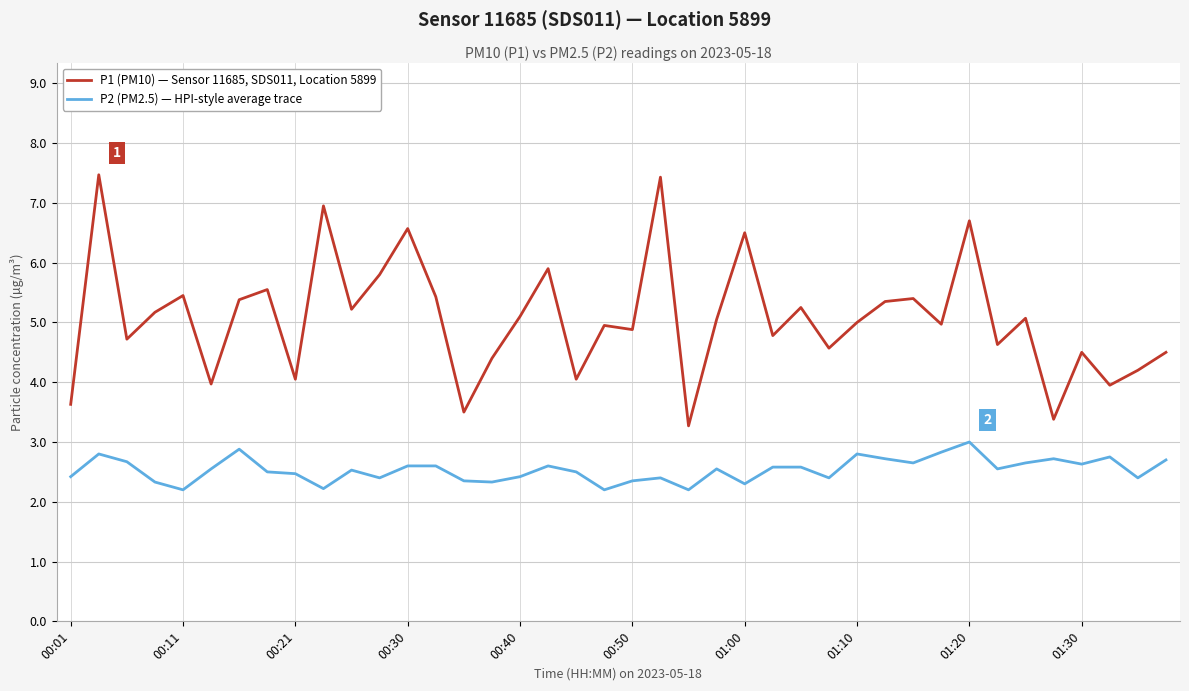

True or false: P2 (PM2.5) — HPI-style average trace has more than 0 interior local peaks.

True